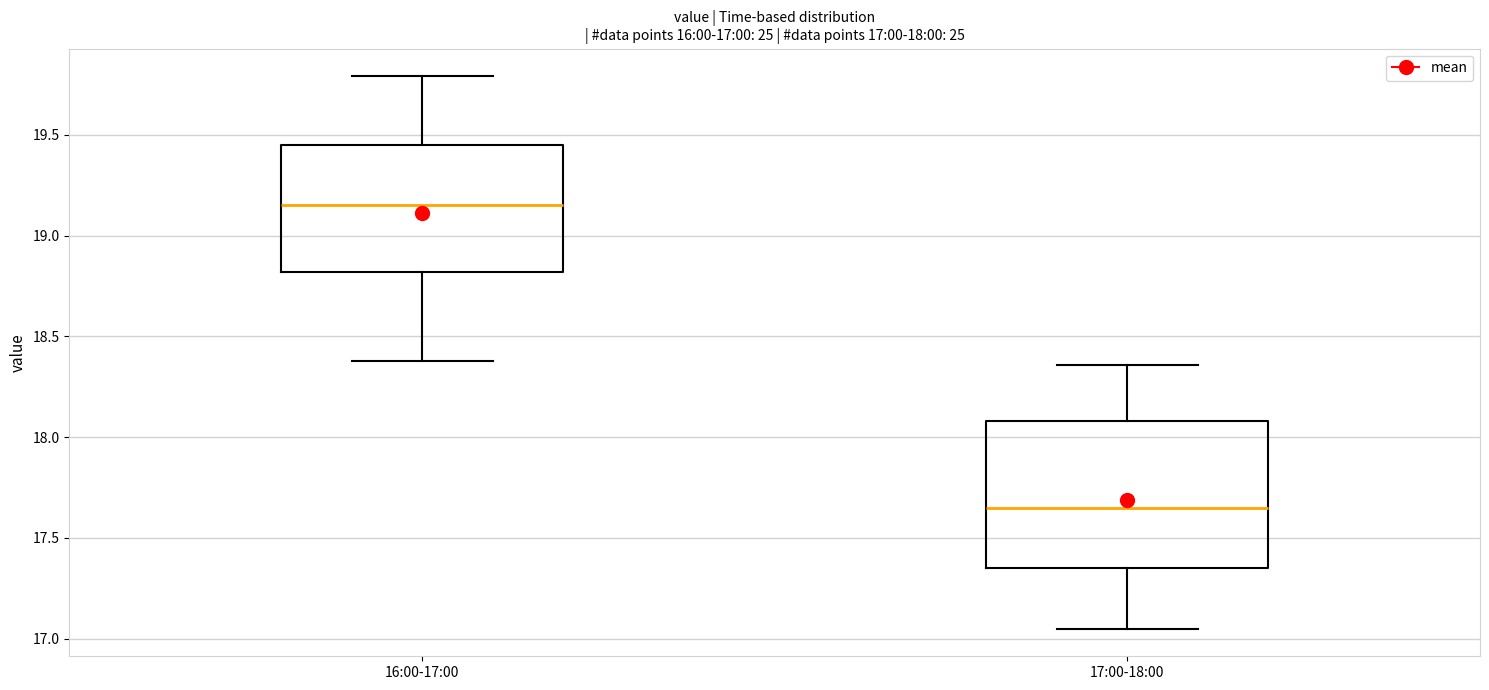

Which box has the lowest median line?

17:00-18:00